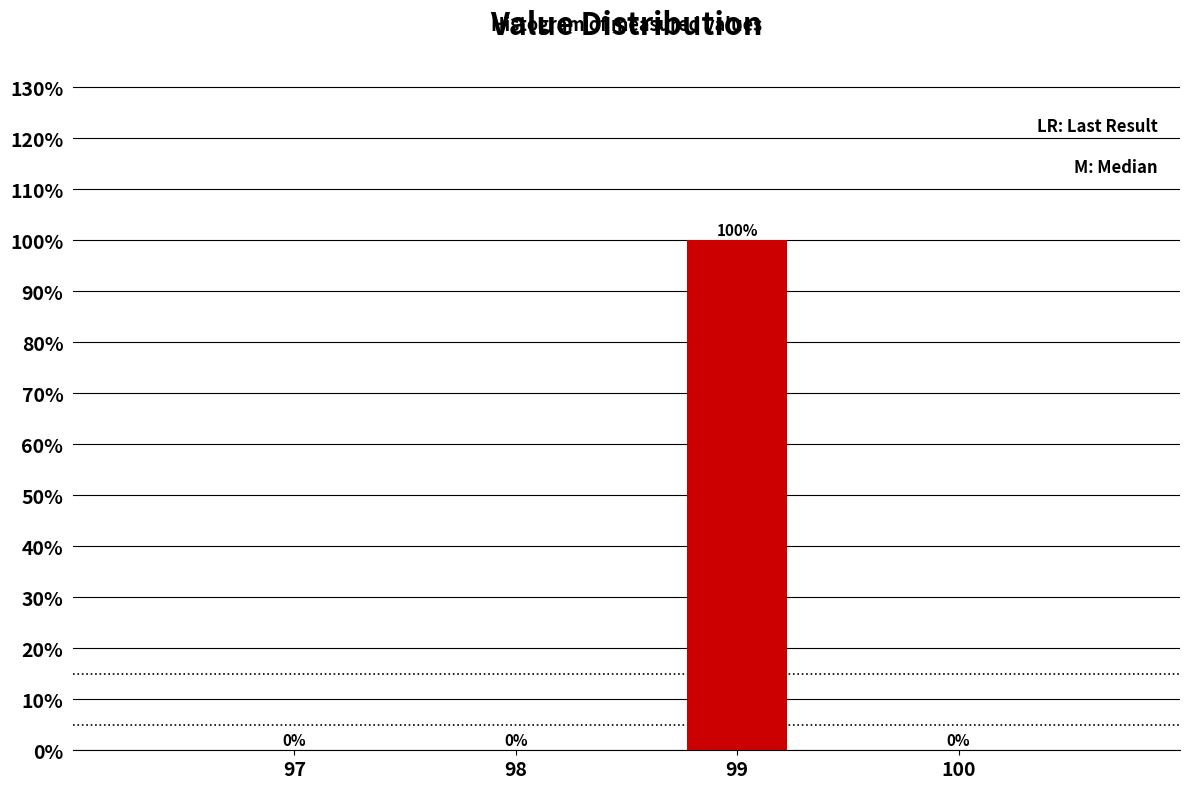

Reading left to right, transcribe all the data shown in this chart.

97=0	98=0	99=100	100=0